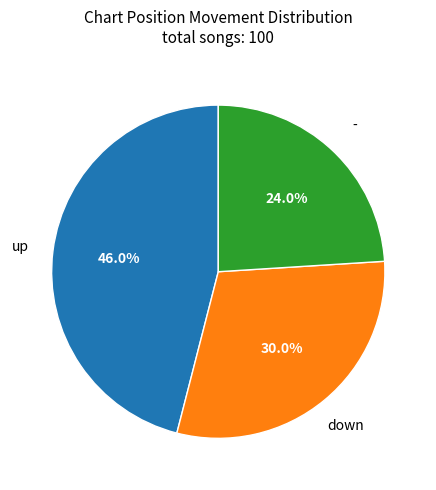

How many slices are in this pie chart?

3